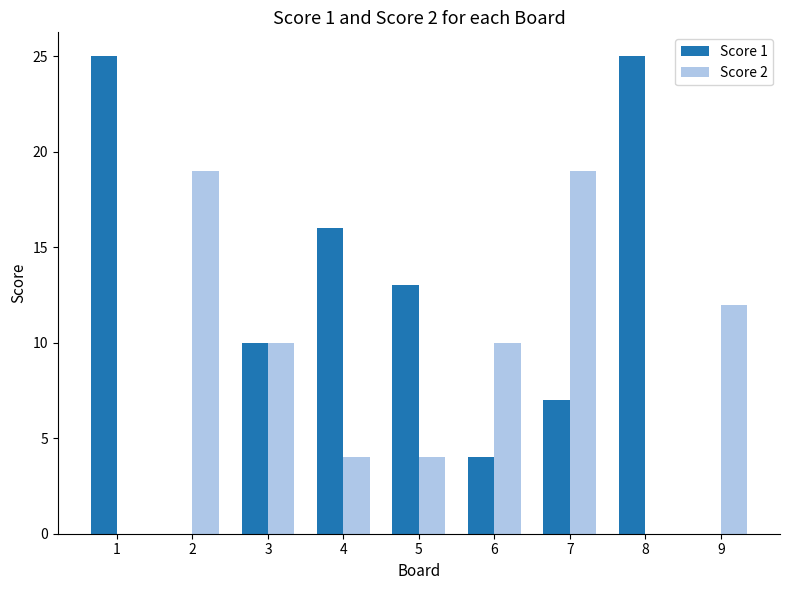

What is the average value of the Score 2 series?

9